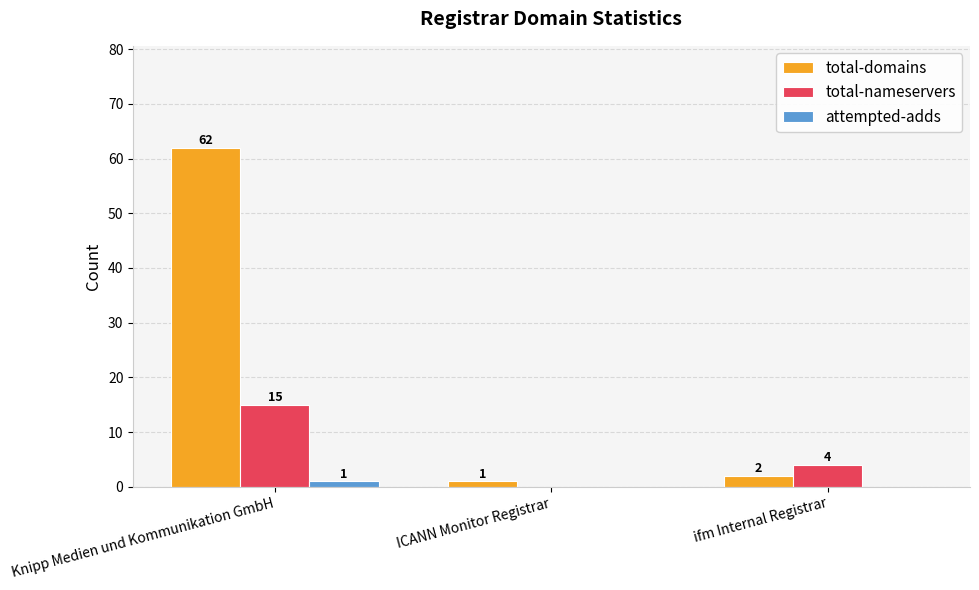

What are all the series names shown in the legend?

total-domains, total-nameservers, attempted-adds